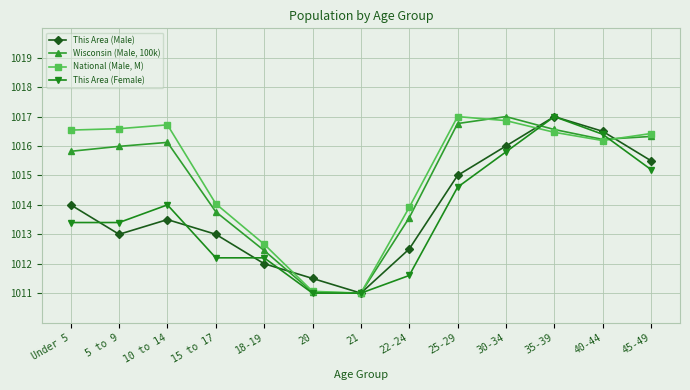

How many values in the Wisconsin (Male, 100k) series are below 1015?

5